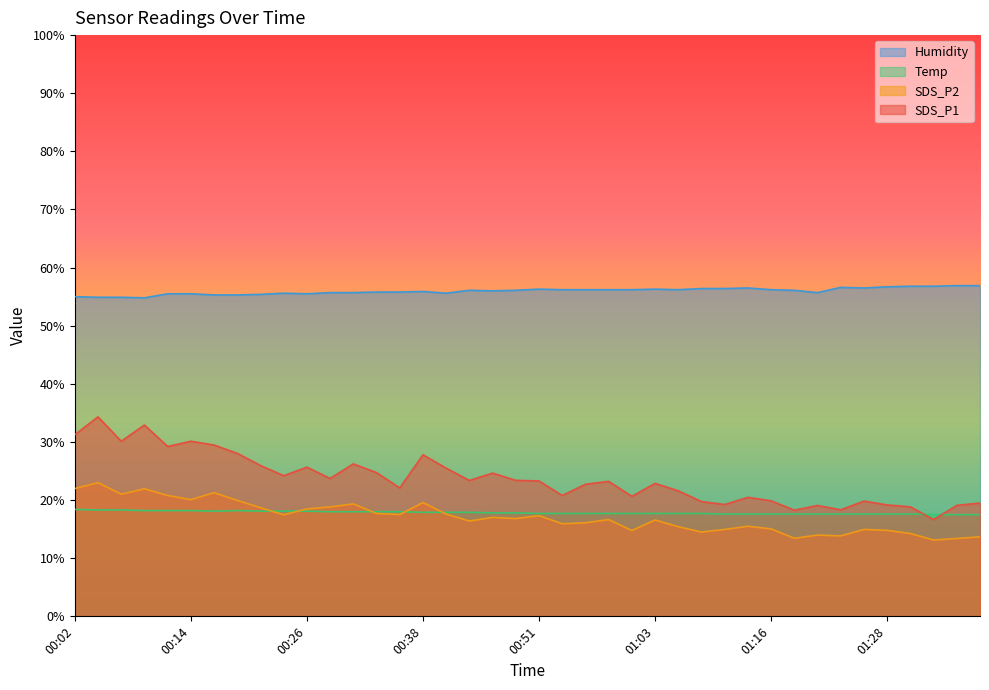

What is the maximum value for SDS_P1?

34.3